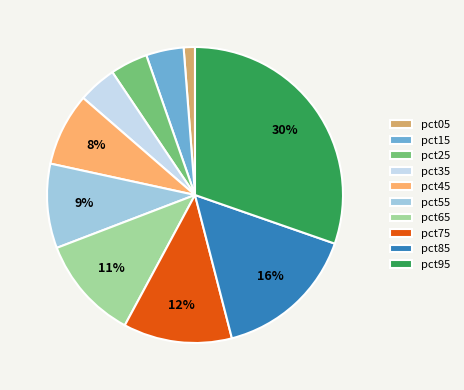

To the nearest percent, what portion does pct75 represent?

12%